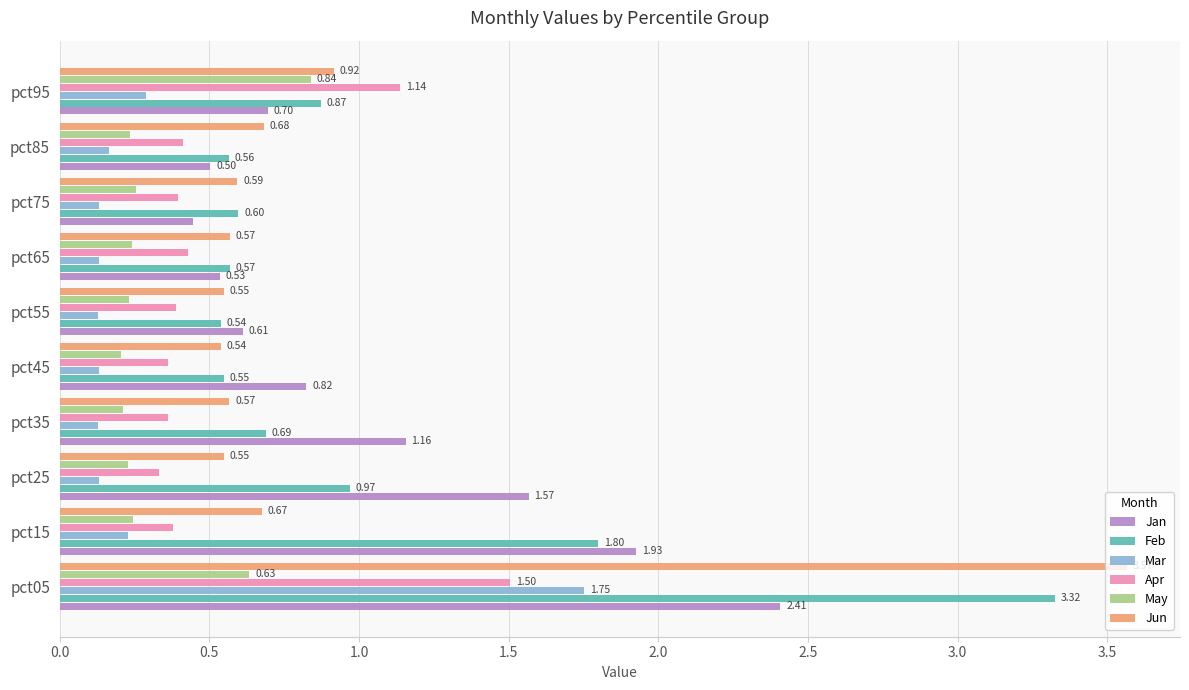

Rank the series by their maximum value, from lowest to highest.

May, Apr, Mar, Jan, Feb, Jun